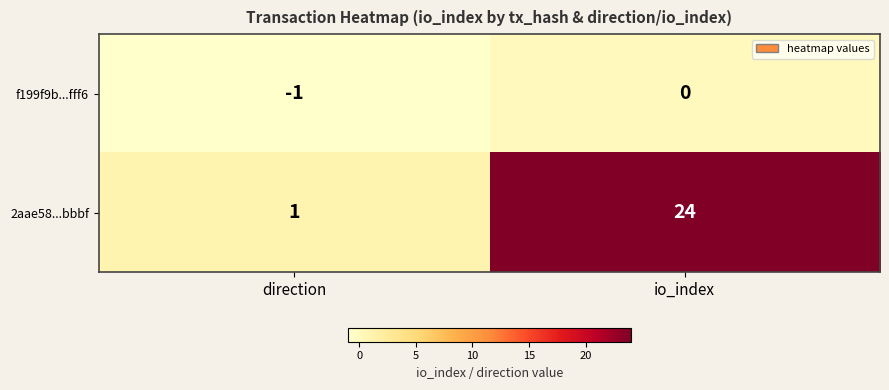

Reading left to right, what are all the values shown in this chart?

f199f9b...fff6: -1	0
2aae58...bbbf: 1	24